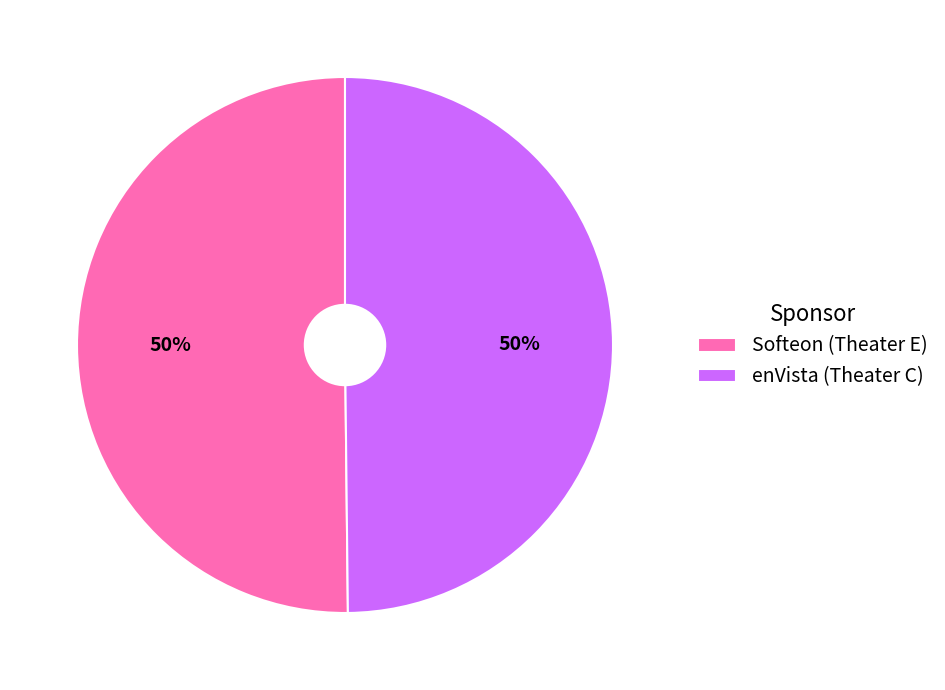

What percentage is the enVista (Theater C) slice, to the nearest percent?

50%